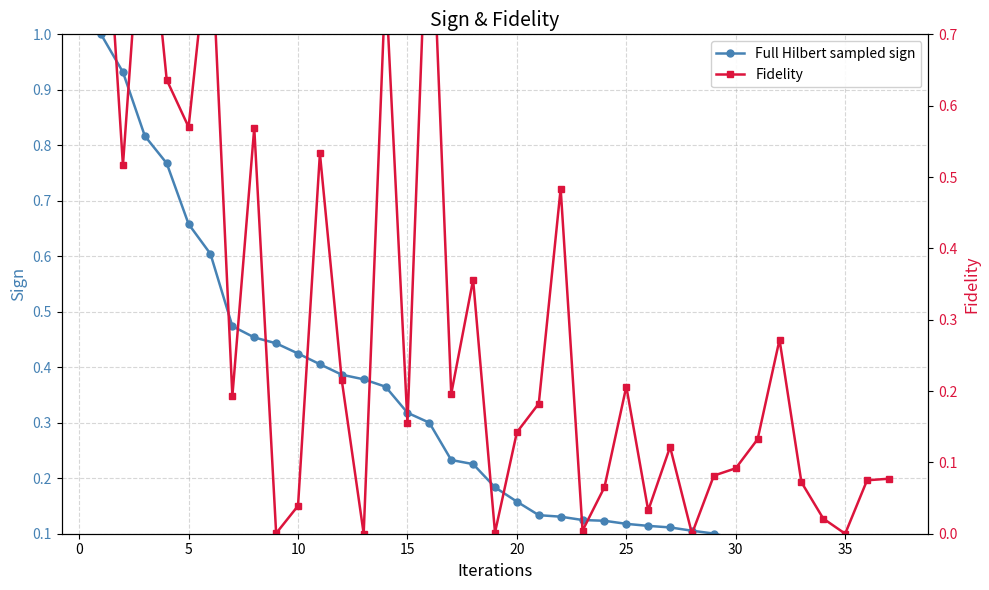

True or false: Full Hilbert sampled sign has more than 2 points higher than both neighbors.

False